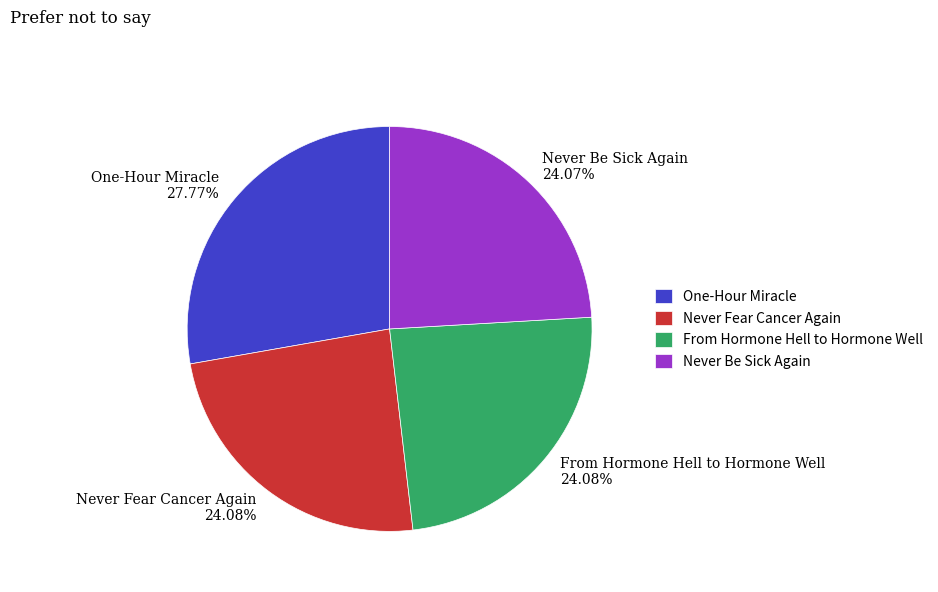

Is Never Fear Cancer Again the majority of the pie?

No